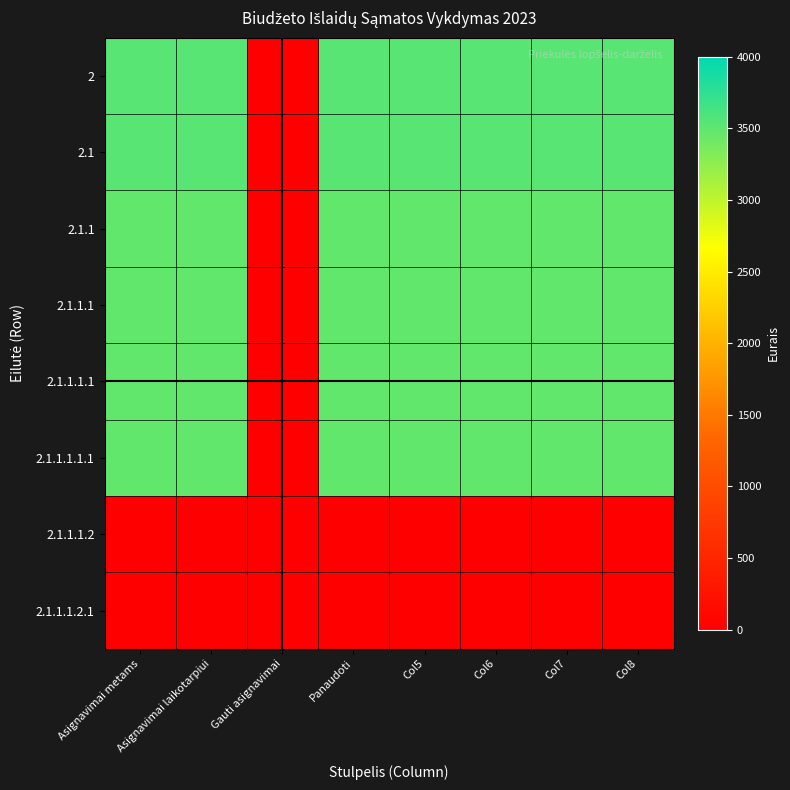

How many categories are shown in the chart?

8